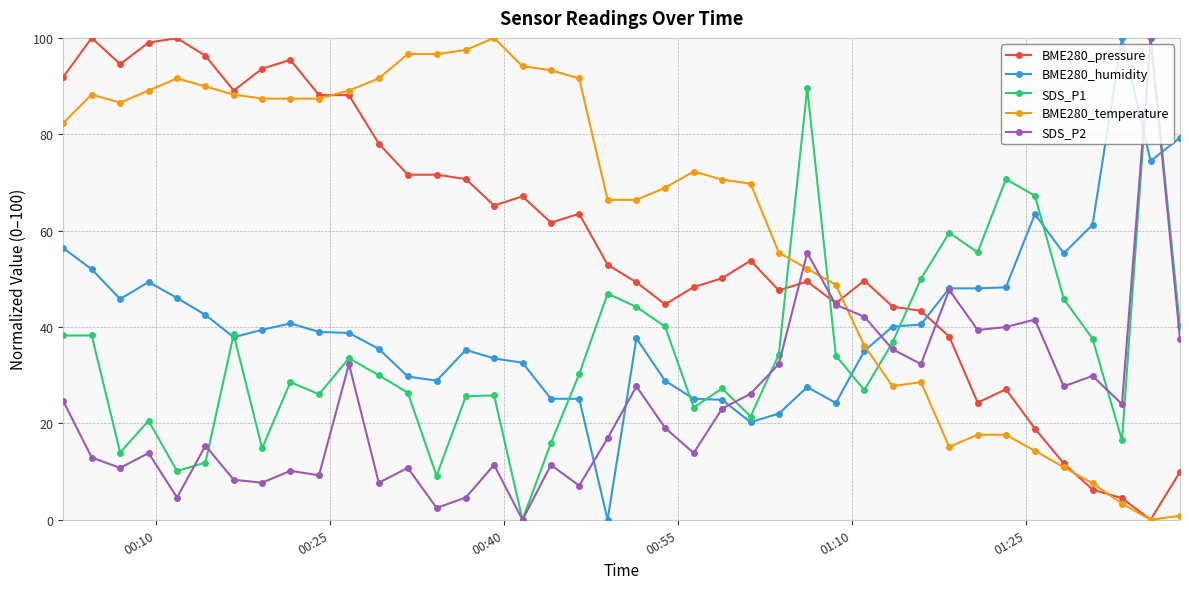

Which series has the largest total across all categories?

BME280_temperature